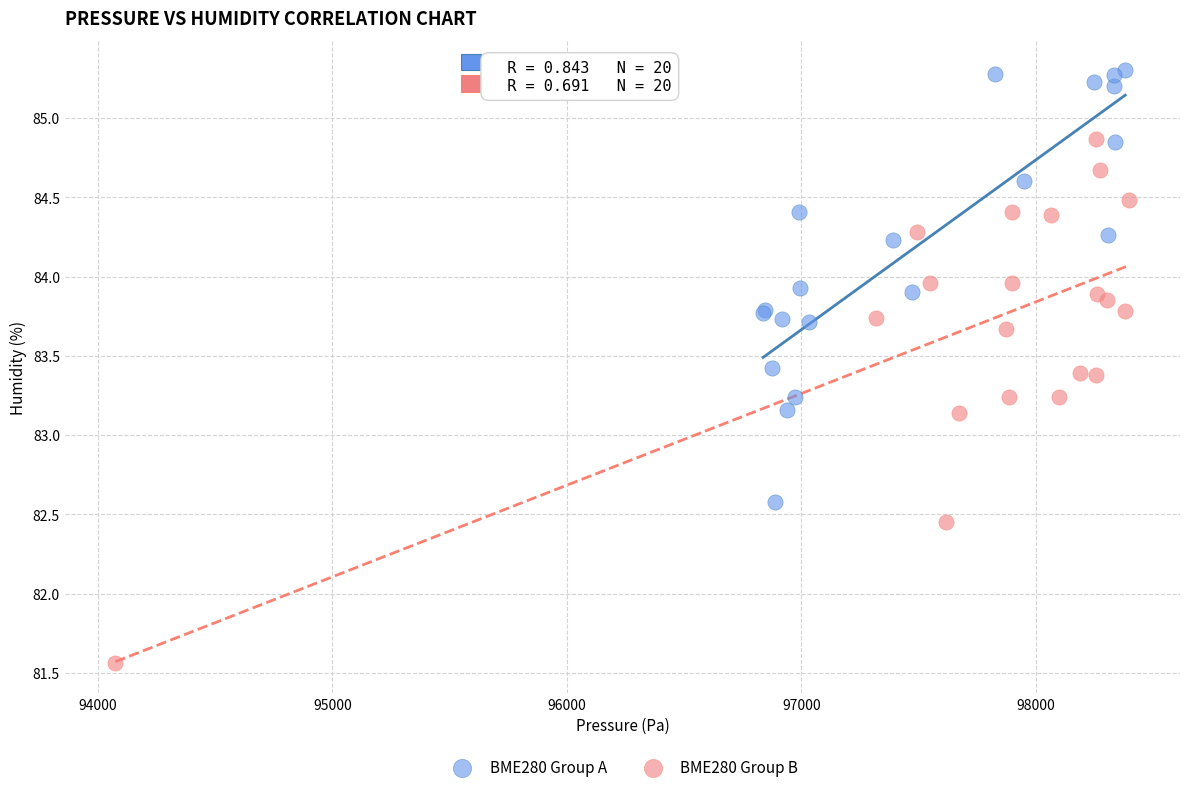

What are all the series names shown in the legend?

BME280 Group A, BME280 Group B